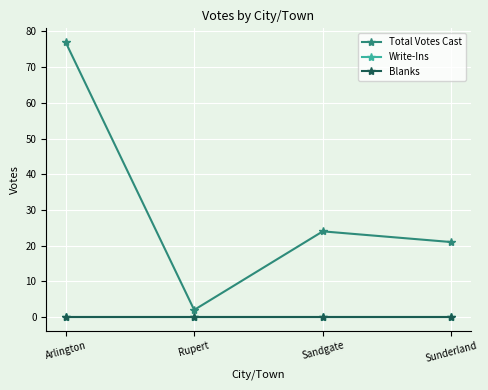

Does the chart have visible grid lines?

Yes